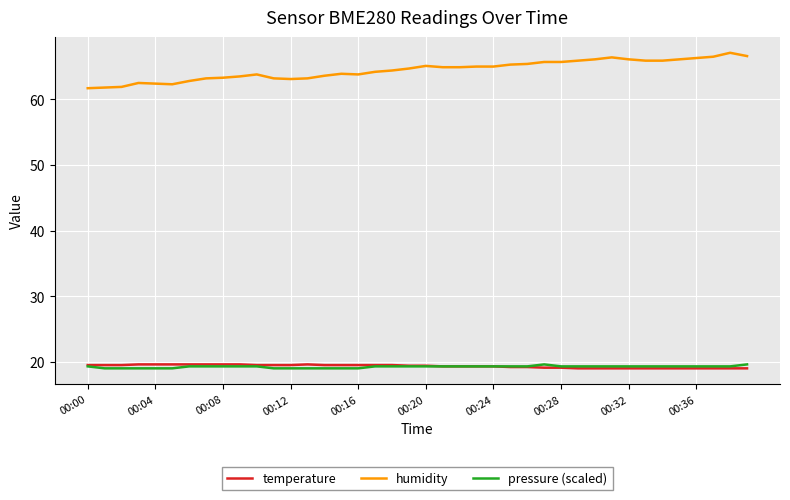

Which series has the widest spread of values?

humidity